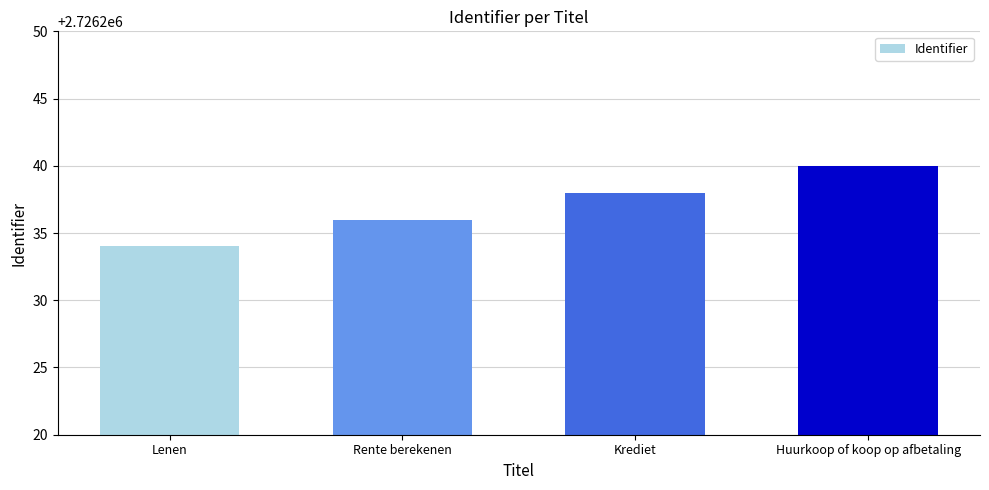

Count the number of data series in this chart.

1